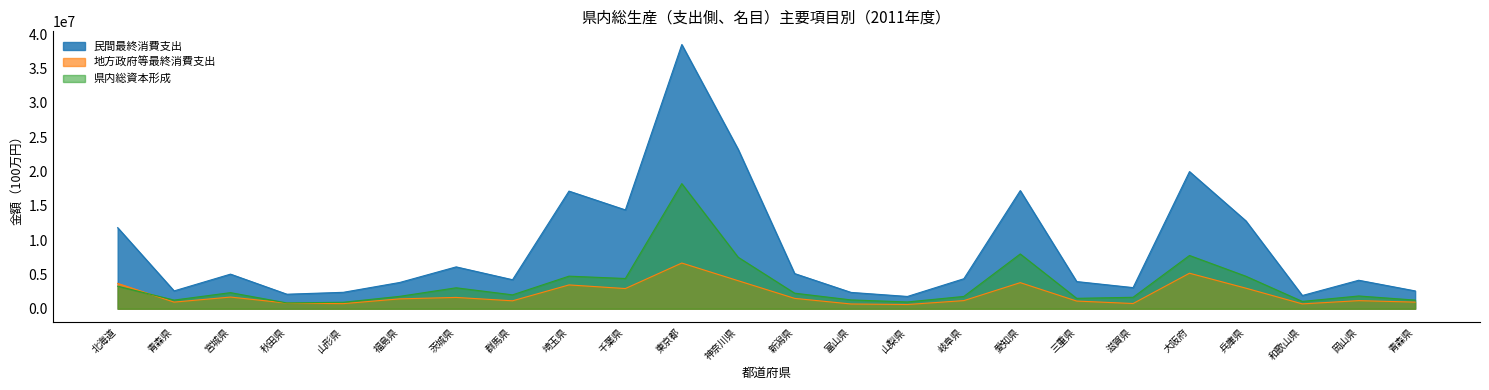

Reading right to left, extract all data points from this chart.

民間最終消費支出: 2595783	4148048	1924180	12797164	19973747	3077107	3956868	17205938	4368085	1787984	2377582	5121021	23205374	38480332	14394024	17131699	4224000	6094896	3824715	2390703	2112894	5038493	2595783	11805471
地方政府等最終消費支出: 962622	1176817	706853	2992427	5170462	758453	1116786	3799533	1182356	614327	690853	1507960	4077286	6656357	2939871	3468025	1153889	1646234	1436589	742531	817937	1699798	962622	3687132
県内総資本形成: 1258062	1855857	1065570	4731597	7756859	1666395	1513730	7979041	1790467	986859	1284246	2265765	7496039	18220376	4402903	4743499	2021387	3050433	1803918	941344	844768	2342805	1258062	3279467